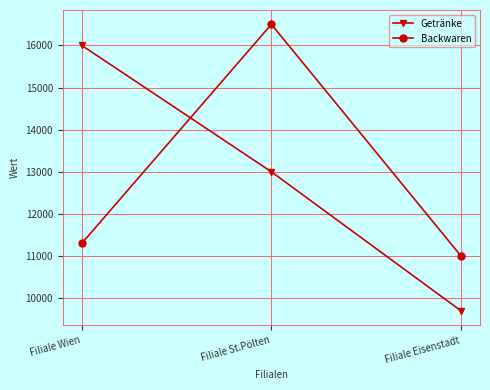

What is the difference between the maximum and minimum values in the Backwaren series?

5500